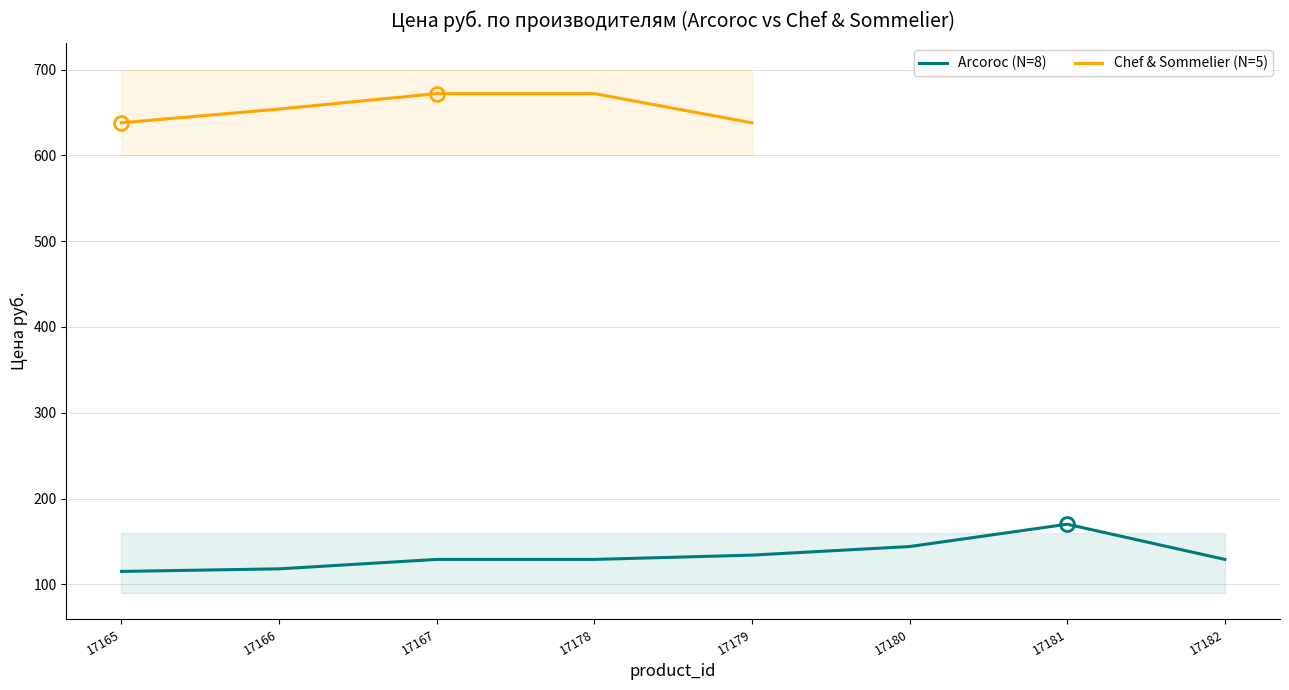

True or false: Arcoroc (N=8) has a value of 66 at 17178.

False